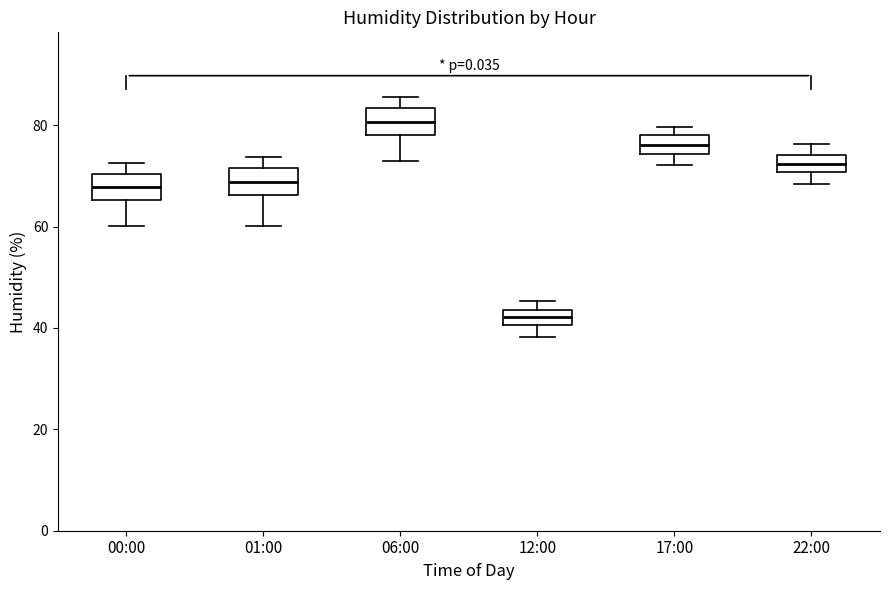

Which box has the lowest median line?

12:00